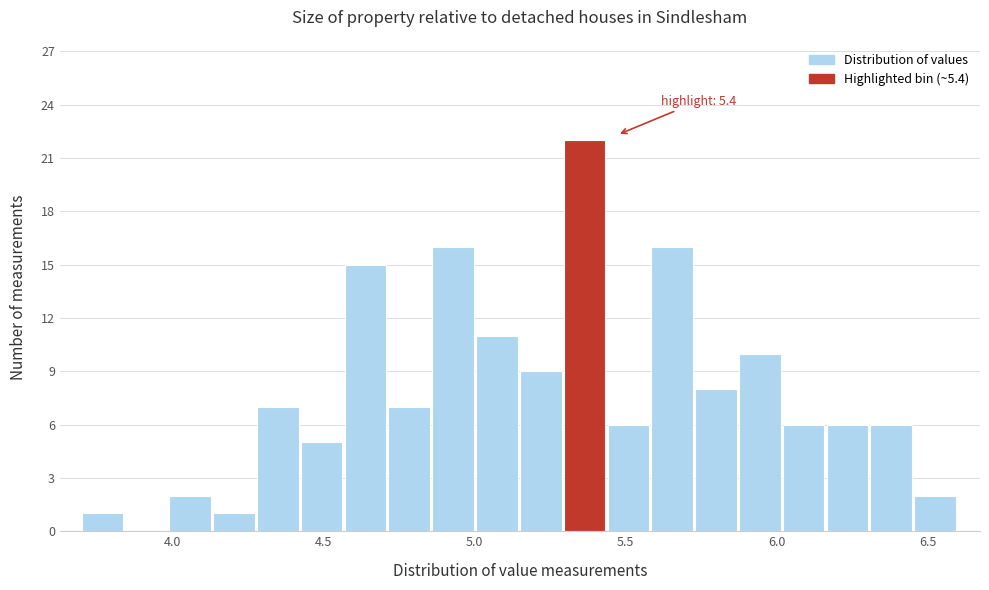

Around what value on the x-axis is the tallest bar? Give the approximate position of its centre, as read against the axis.

5.35